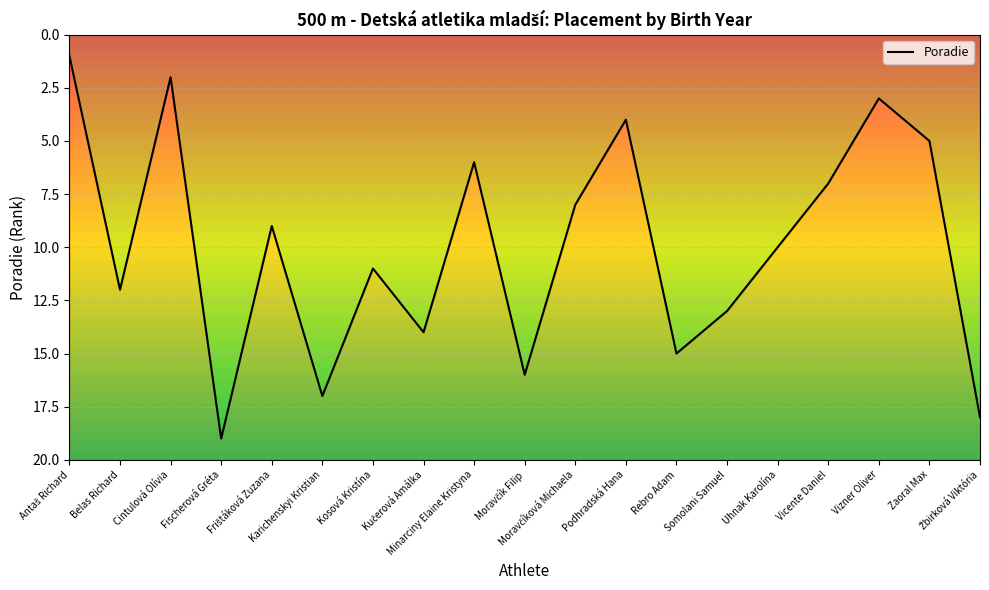

List the labels in order of value, smallest first.

Antaš Richard, Cintulová Olívia, Vizner Oliver, Podhradská Hana, Zaoral Max, Minarciny Elaine Kristyna, Vicente Daniel, Moravčíková Michaela, Frištáková Zuzana, Uhnak Karolína, Kosová Kristína, Belas Richard, Somolani Samuel, Kučerová Amálka, Rebro Adam, Moravčík Filip, Karichenskyi Kristian, Žbirková Viktória, Fischerová Gréta